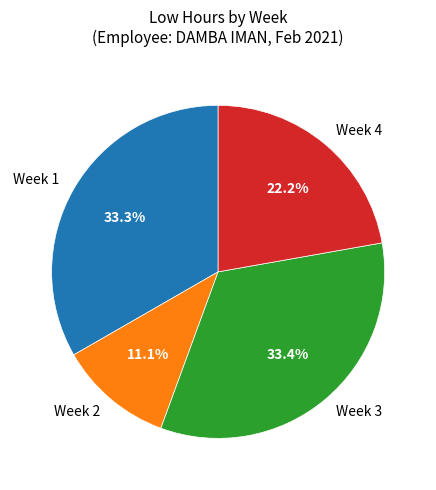

To the nearest percent, what is the difference between the largest and smallest slice percentages?

22%